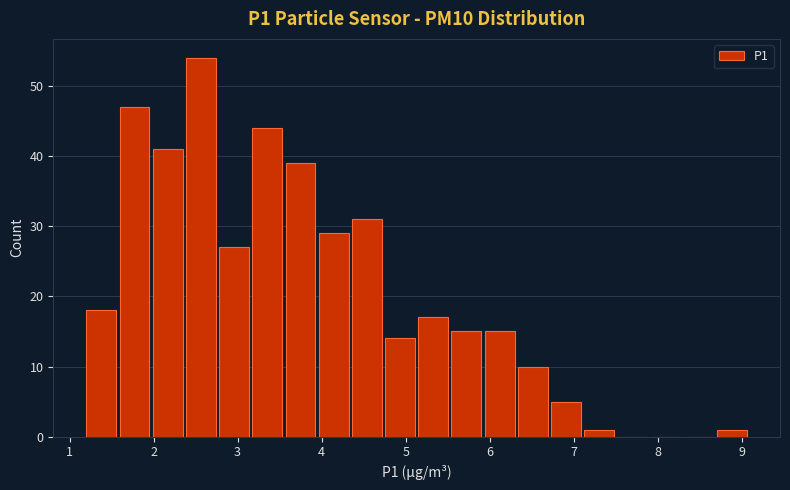

Around what value on the x-axis is the tallest bar? Give the approximate position of its centre, as read against the axis.

2.6